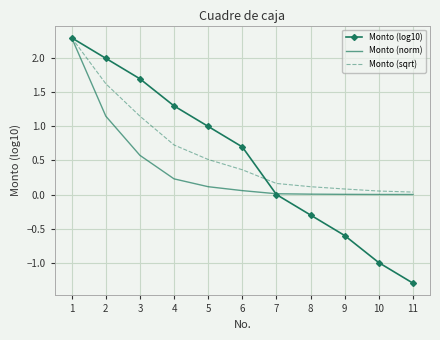

Which series has the largest range (max minus min)?

Monto (log10)